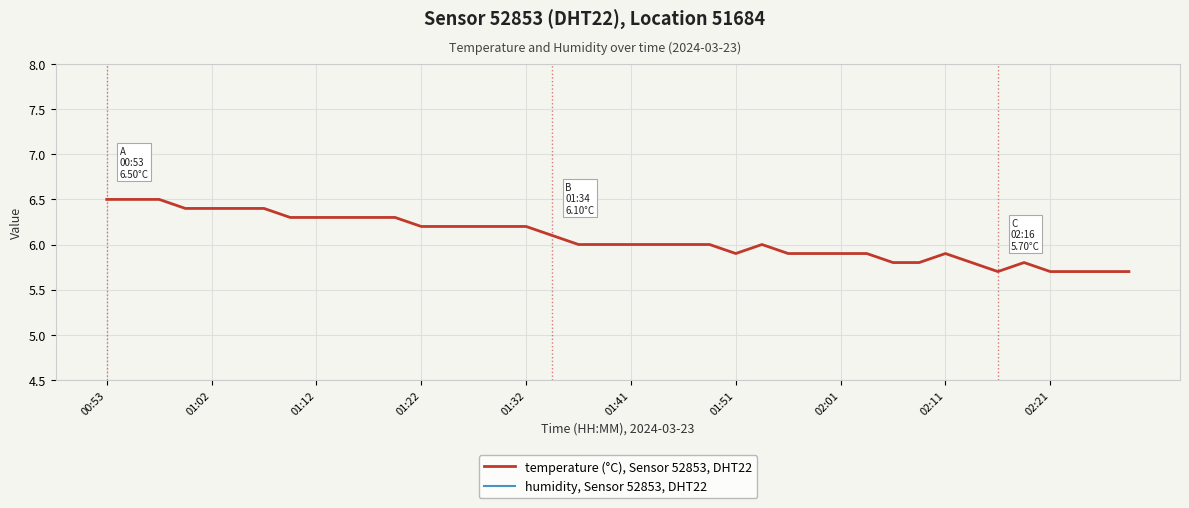

At which category is the sum across all series the highest?

00:53